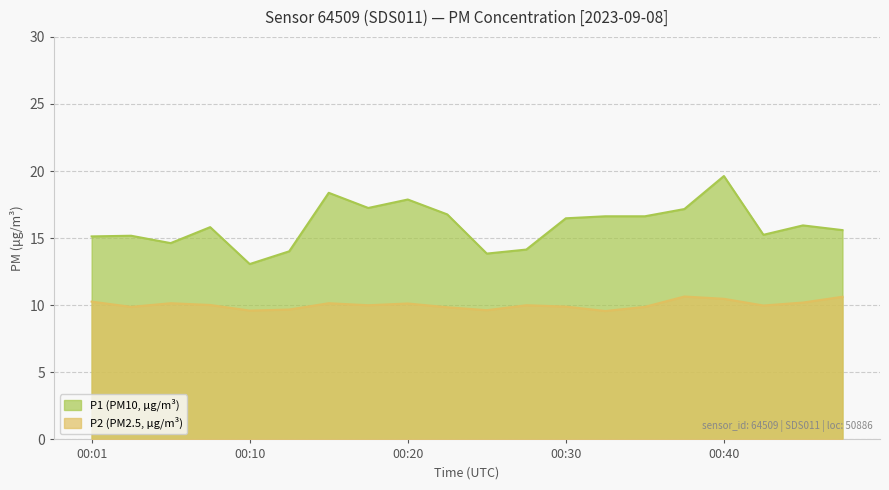

True or false: P2 and P1 cross at least once.

False